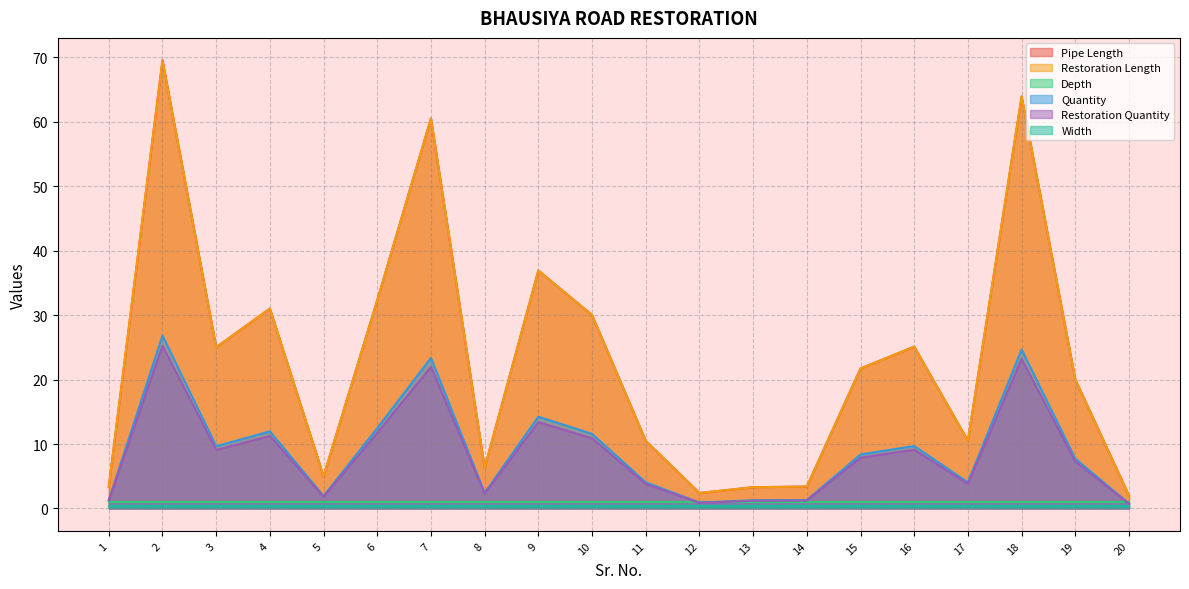

How many interior local valleys does the Restoration Quantity series have?

5